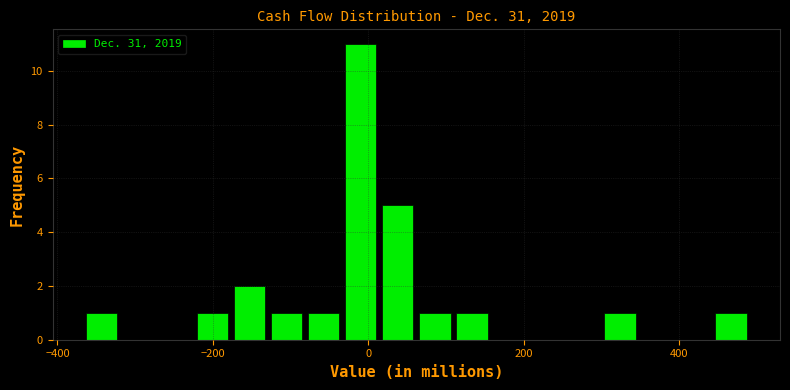

Around what value on the x-axis is the tallest bar? Give the approximate position of its centre, as read against the axis.

0